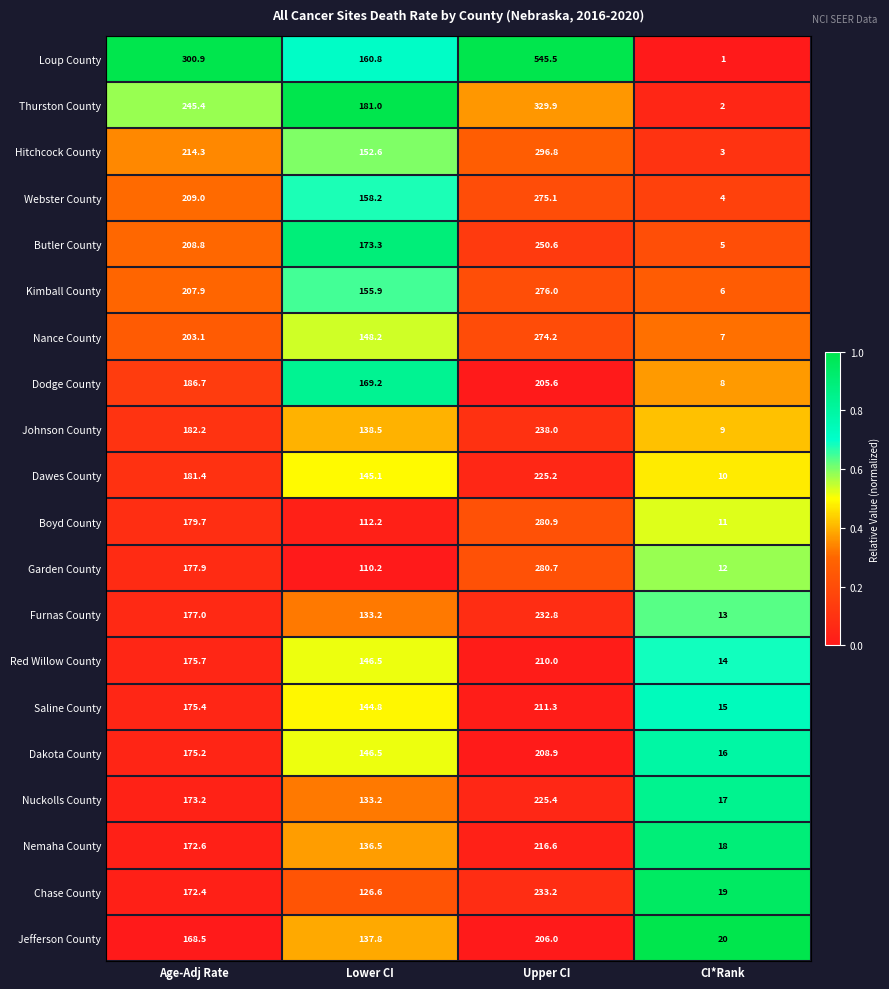

How many distinct data groups are displayed?

20